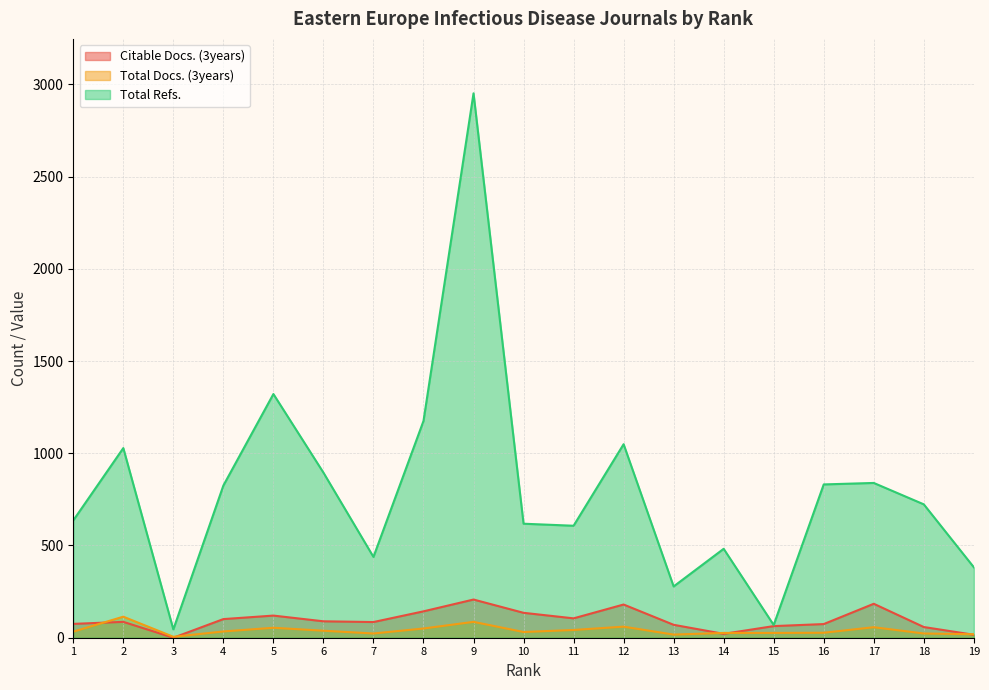

The value of Total Refs. at 17 is 839. True or false?

True